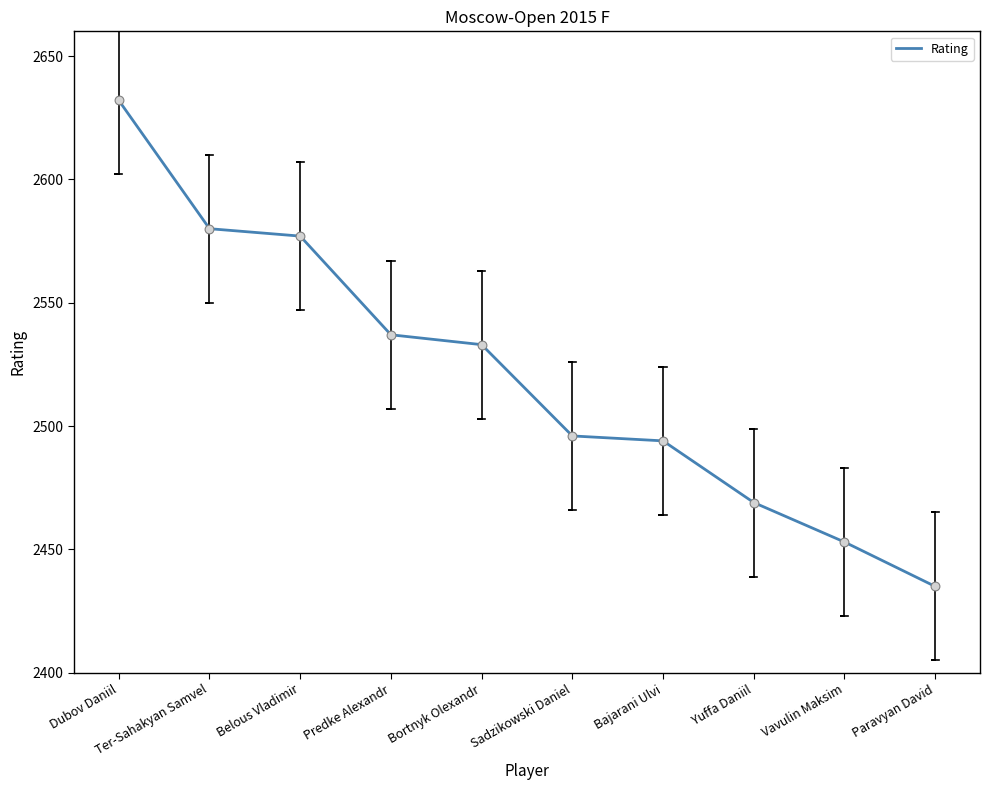

Approximately how many times larger is the value at Dubov Daniil compared to Paravyan David?

1.1